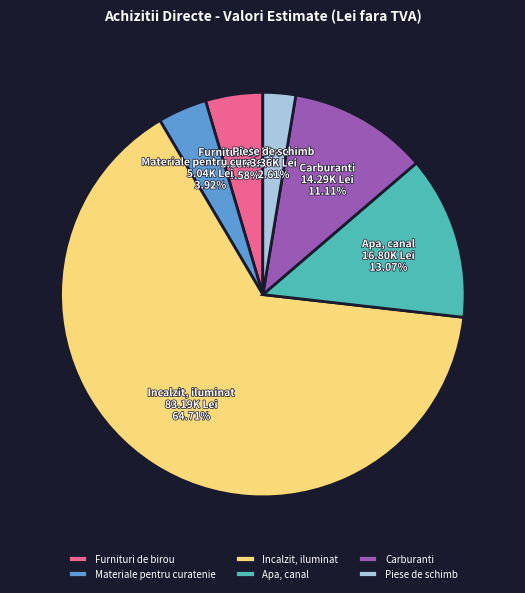

What percentage is NOT represented by Apa, canal?

86.9%